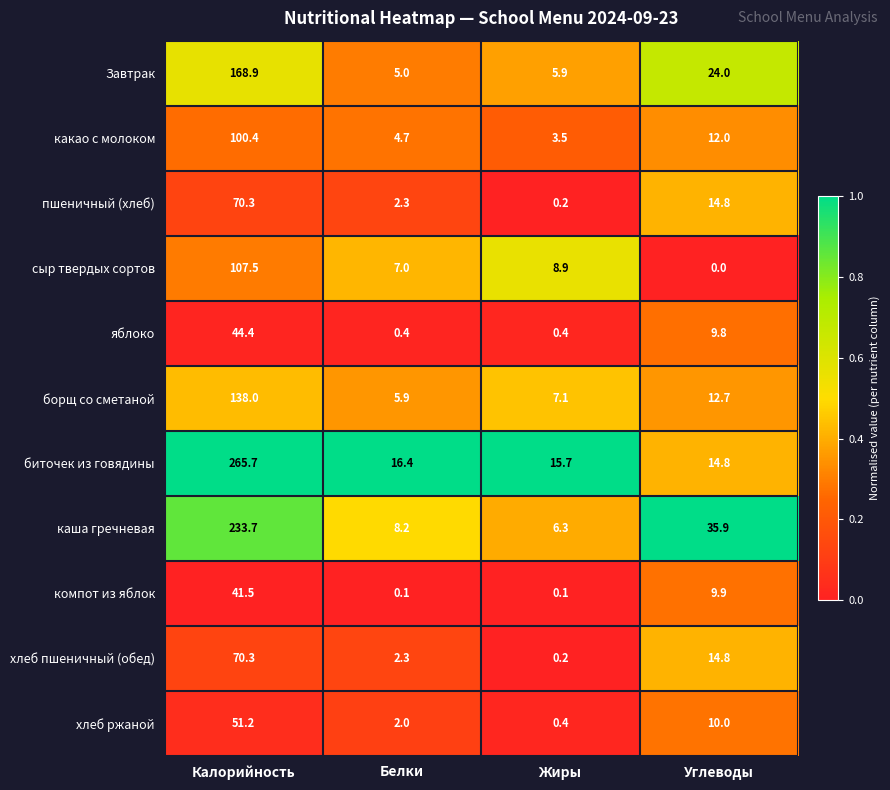

What is the maximum value for хлеб пшеничный (обед)?

70.3